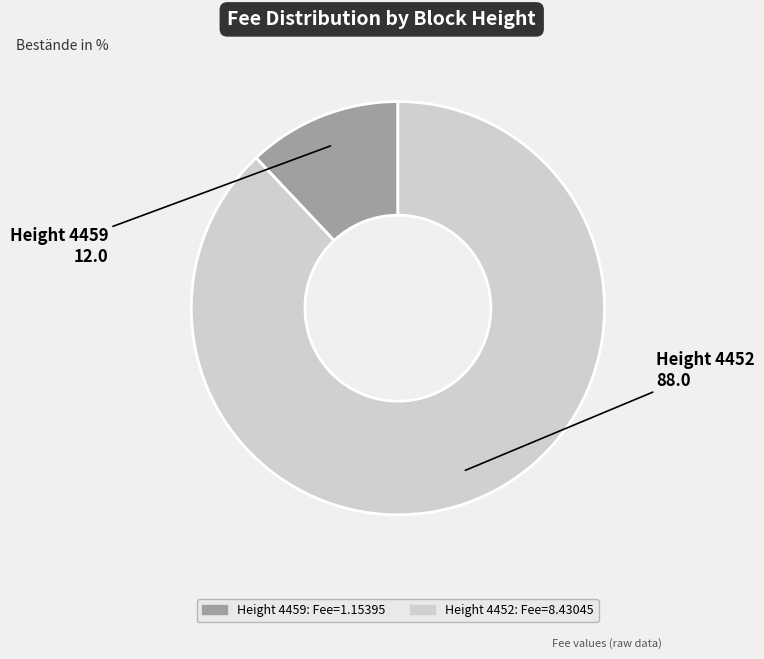

Rank the categories by value from highest to lowest.

Height 4452, Height 4459